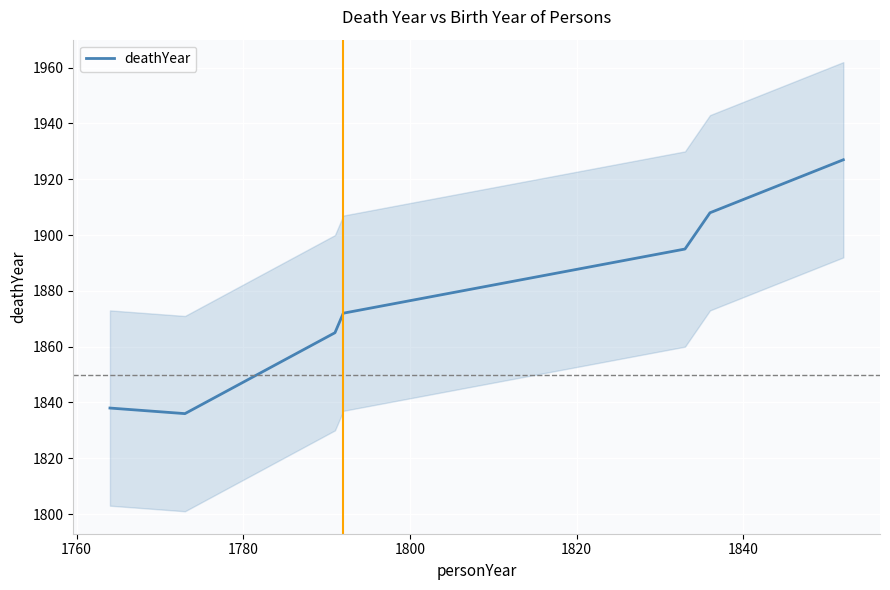

Where is the data nearest to the value 1881?

1800